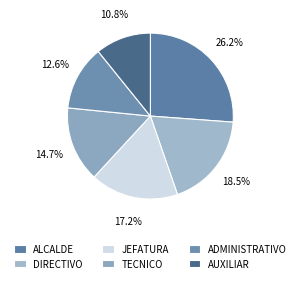

How many slices are in this pie chart?

6